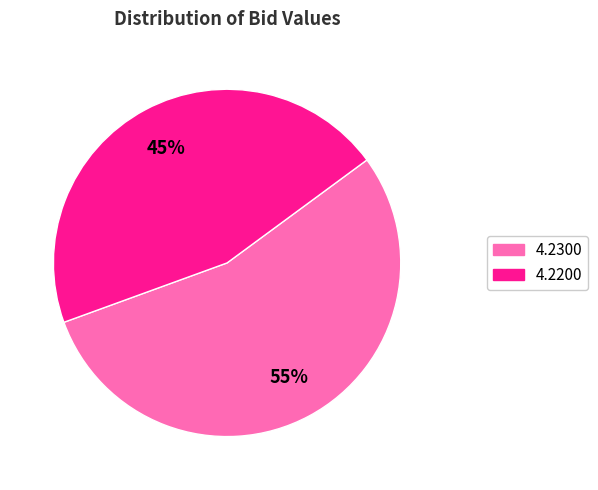

How many slices are in this pie chart?

2